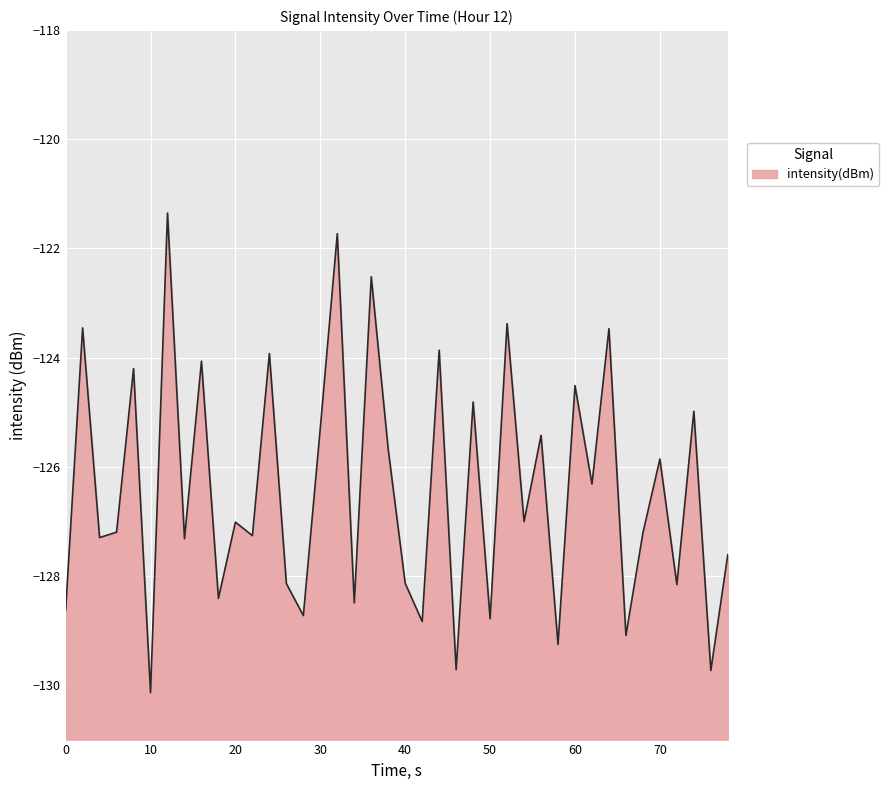

What is the minimum value shown in the chart?

-130.1